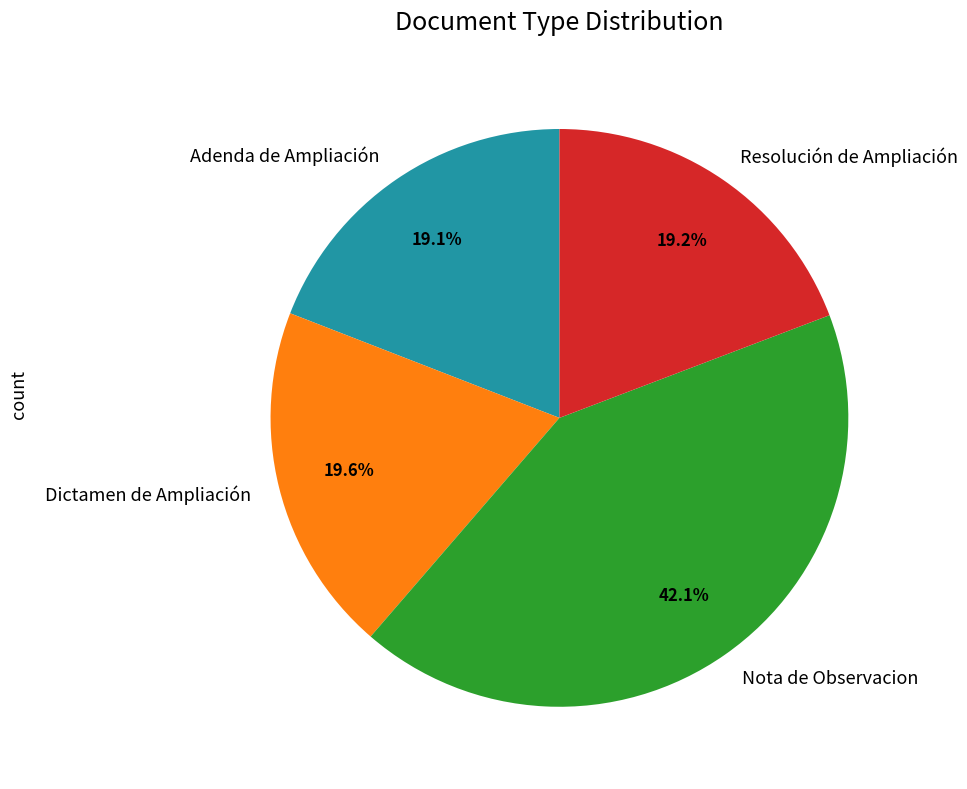

To the nearest percent, what is the difference between the largest and smallest slice percentages?

23%